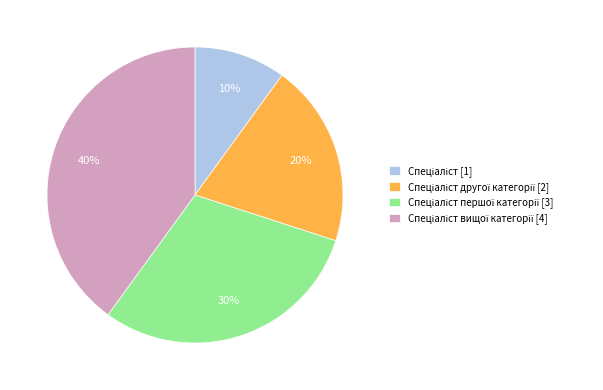

How many segments does this pie chart have?

4